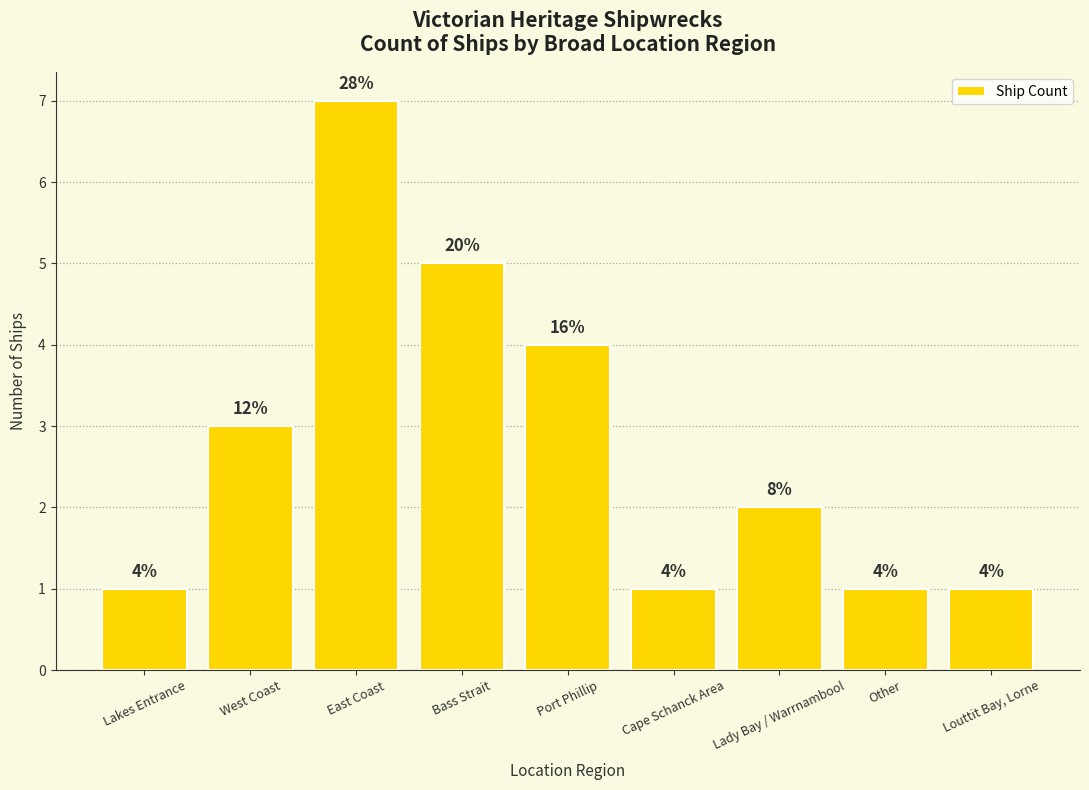

Rank the categories by value from lowest to highest.

Lakes Entrance, Cape Schanck Area, Other, Louttit Bay, Lorne, Lady Bay / Warrnambool, West Coast, Port Phillip, Bass Strait, East Coast